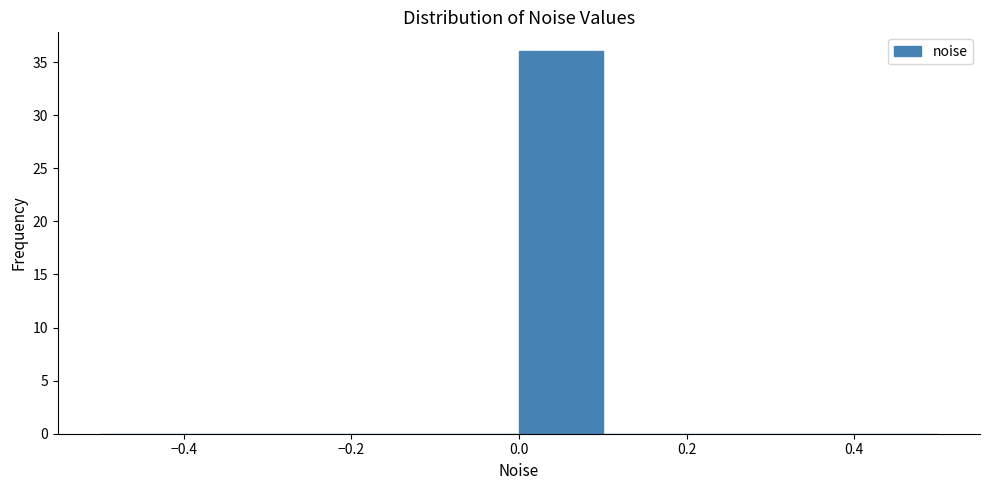

Reading left to right, transcribe this chart: for each bar, give the range it covers on the x-axis and its height. The values are not printed on the chart, so give them approximately, as read against the axis.

-0.5 to -0.4: 0
-0.4 to -0.3: 0
-0.3 to -0.2: 0
-0.2 to -0.1: 0
-0.1 to 0.0: 0
0.0 to 0.1: 36
0.1 to 0.2: 0
0.2 to 0.3: 0
0.3 to 0.4: 0
0.4 to 0.5: 0